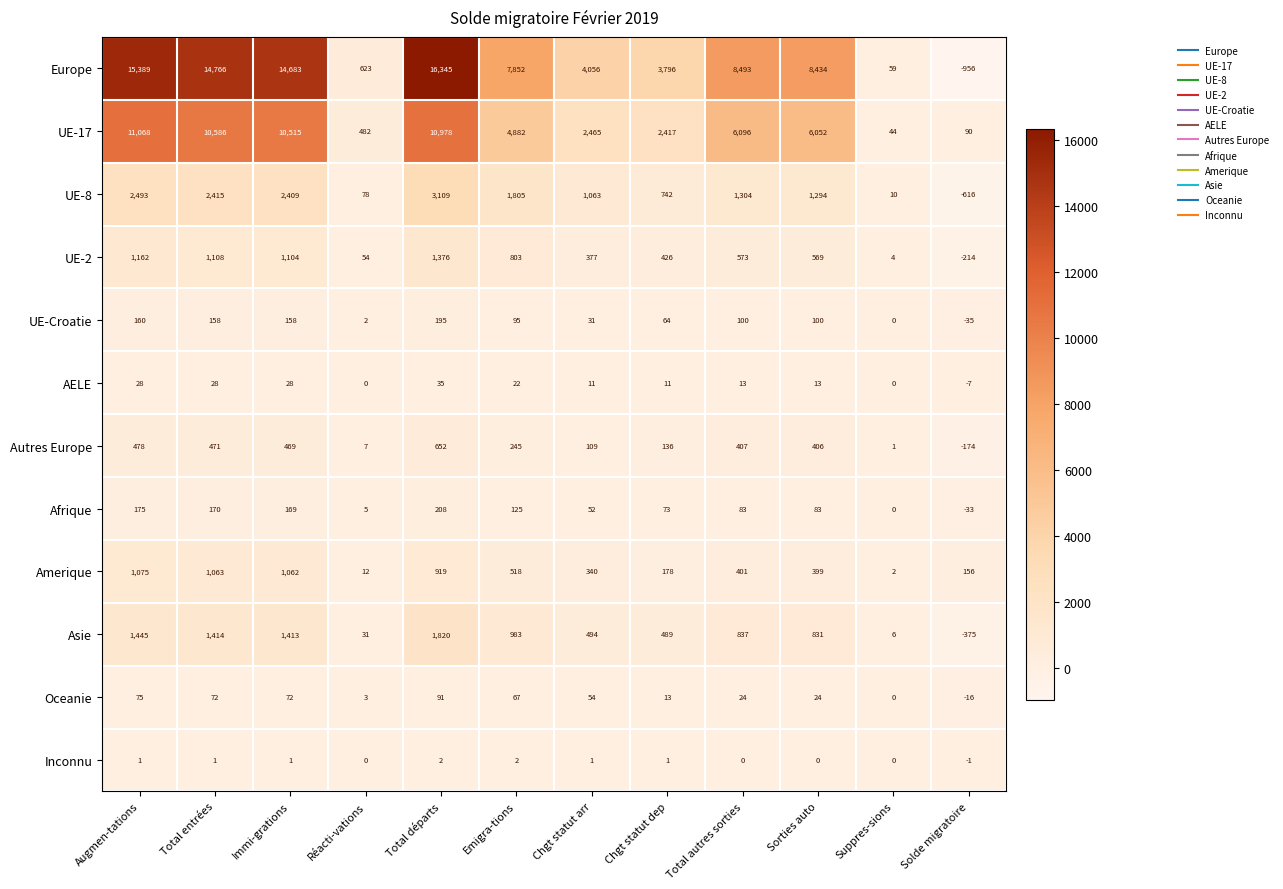

What is the difference between the second highest and minimum values in the UE-8 series?

3109